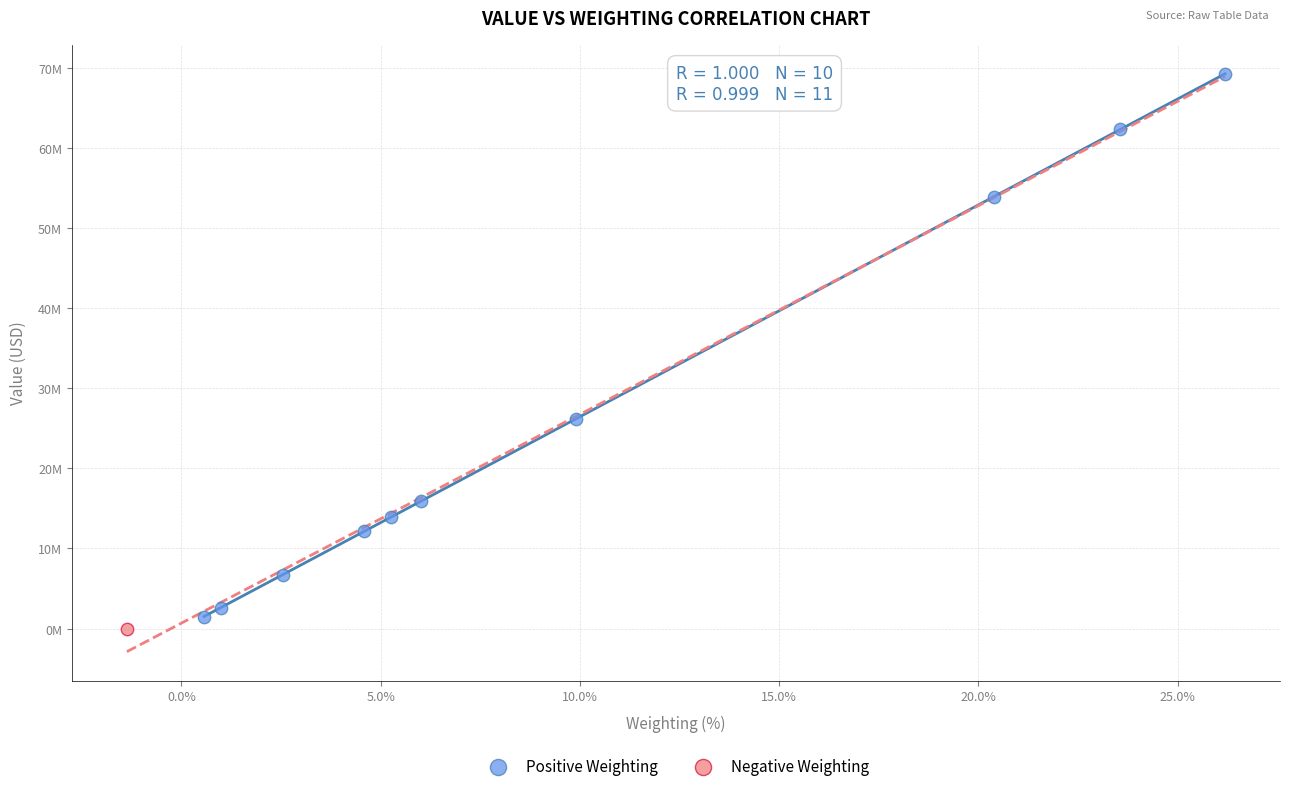

What are all the series names shown in the legend?

Positive Weighting, Negative Weighting